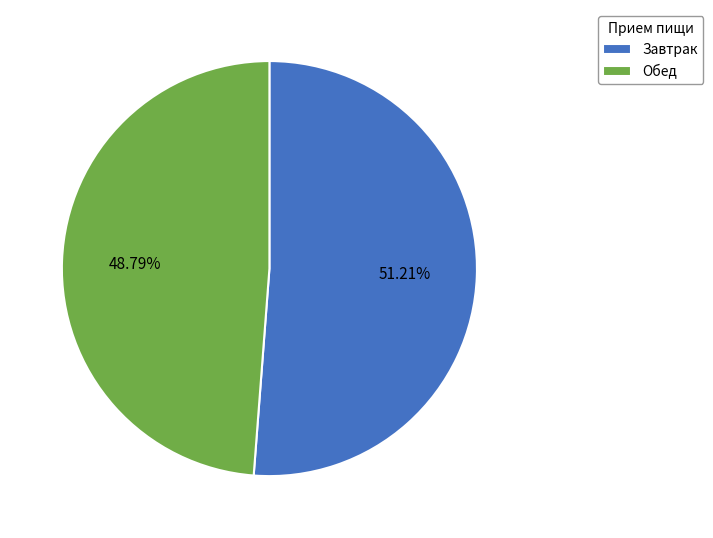

How many slices are in this pie chart?

2